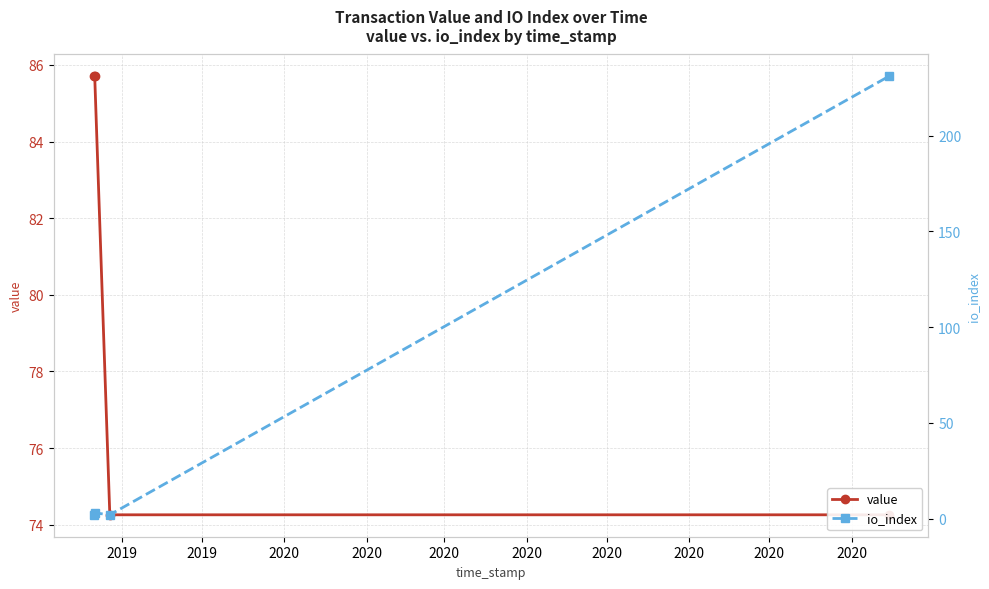

The io_index series shows 3.3 at 2019. True or false?

False